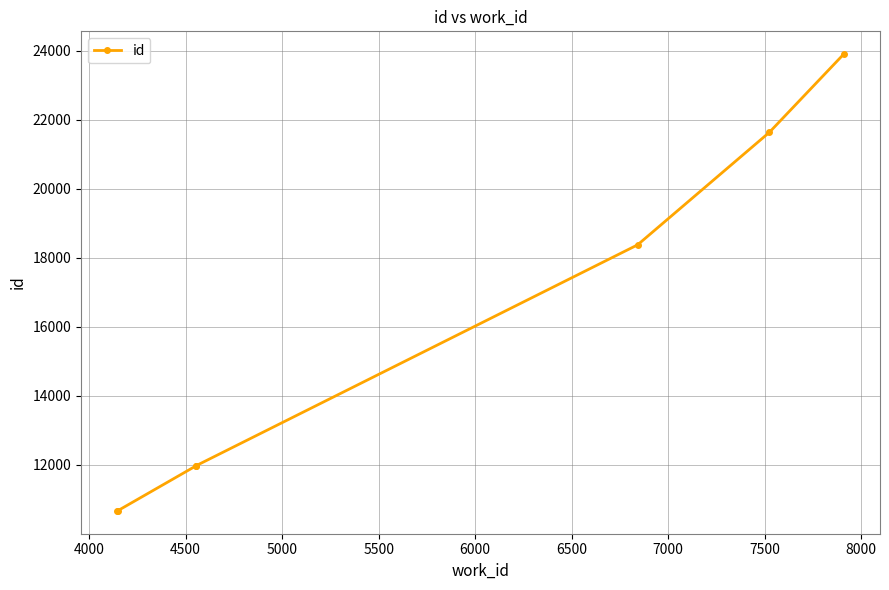

Approximately how many times larger is the value at 6500 compared to 5500?

1.3